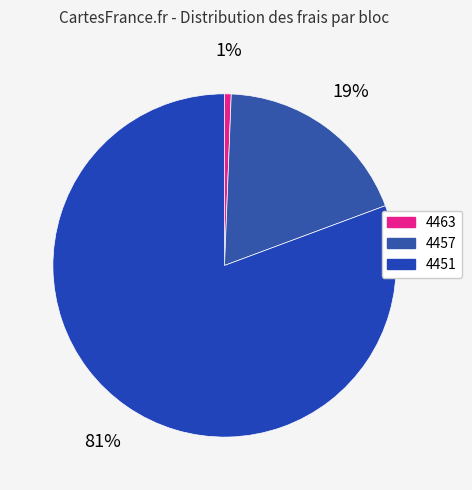

What percentage do 4463 and 4457 together represent?

19.3%